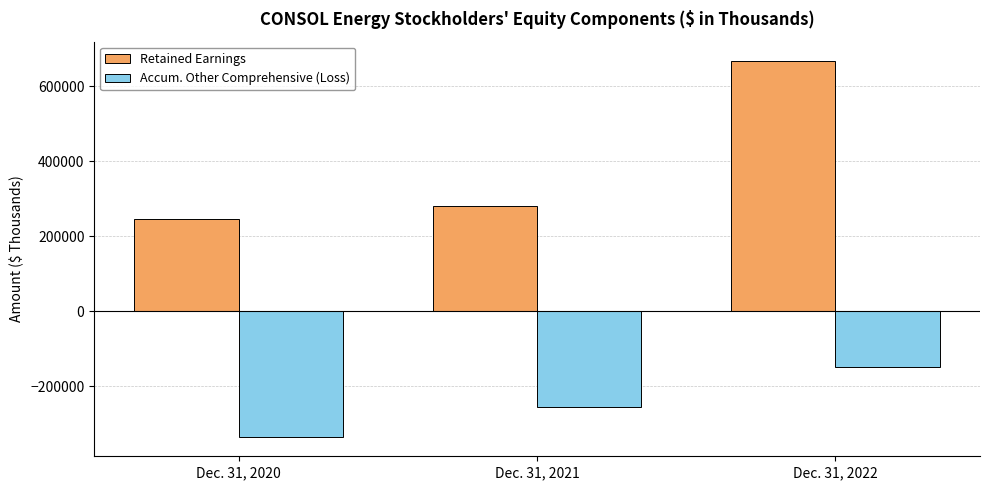

Reading right to left, extract all data points from this chart.

Retained Earnings: 668882	280960	246850
Accum. Other Comprehensive (Loss): -149640	-255437	-336558